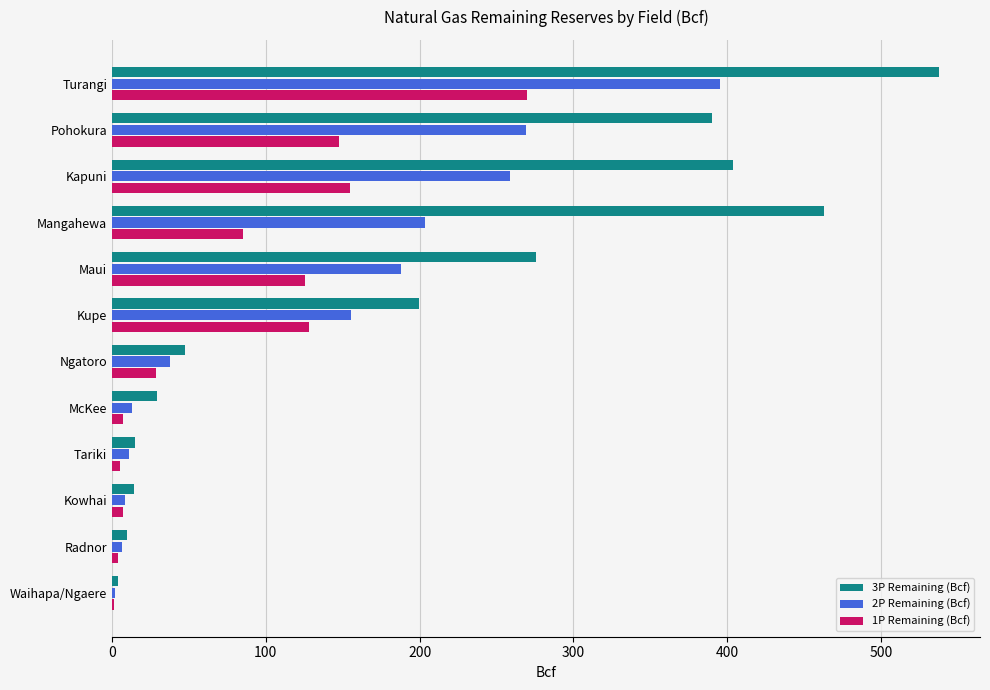

True or false: 3P Remaining (Bcf) has a value of 47.5 at Ngatoro.

True